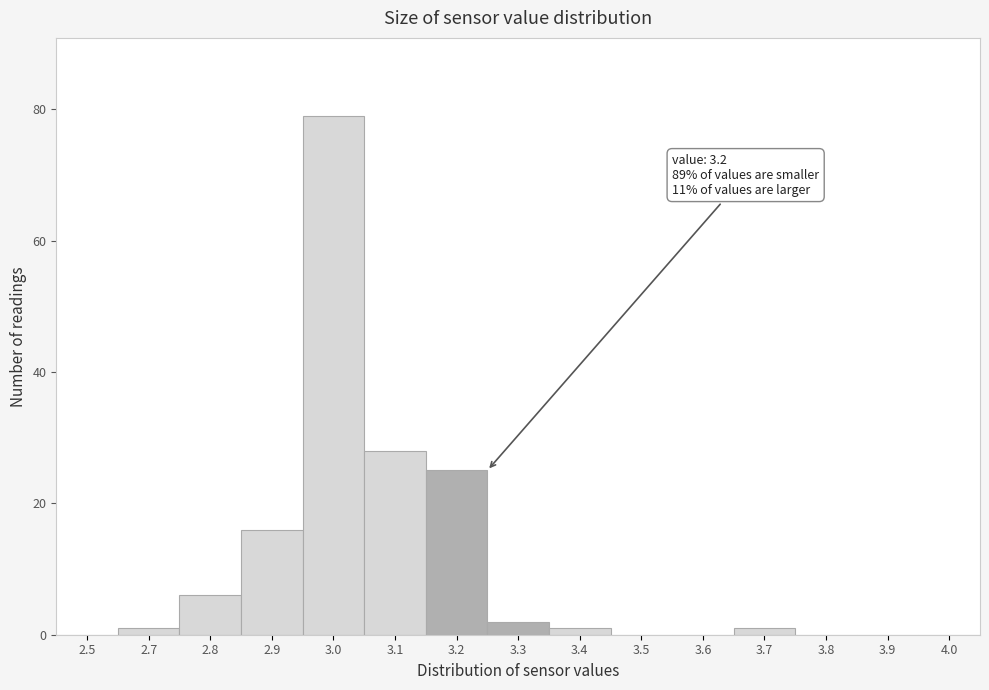

Reading right to left, what are all the values shown in this chart?

4.0=0	3.9=0	3.8=0	3.7=1	3.6=0	3.5=0	3.4=1	3.3=2	3.2=25	3.1=28	3.0=79	2.9=16	2.8=6	2.7=1	2.5=0